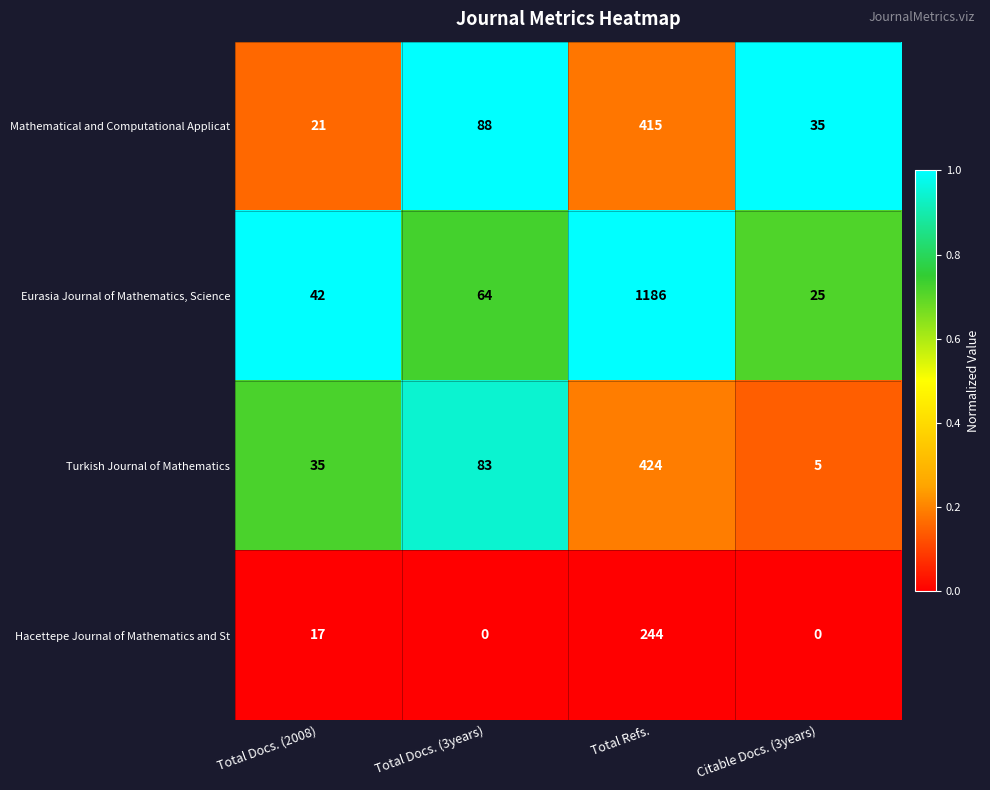

Which series changed the most between Total Docs. (3years) and Total Refs.?

Eurasia Journal of Mathematics, Science